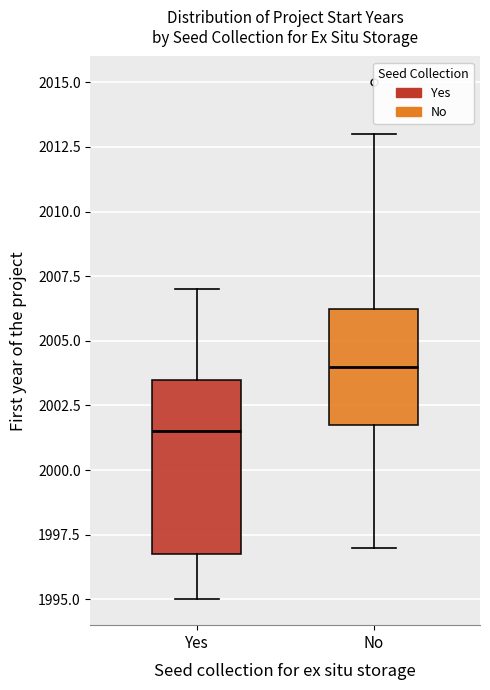

Which box is the tallest, from its lower edge to its upper edge?

Yes